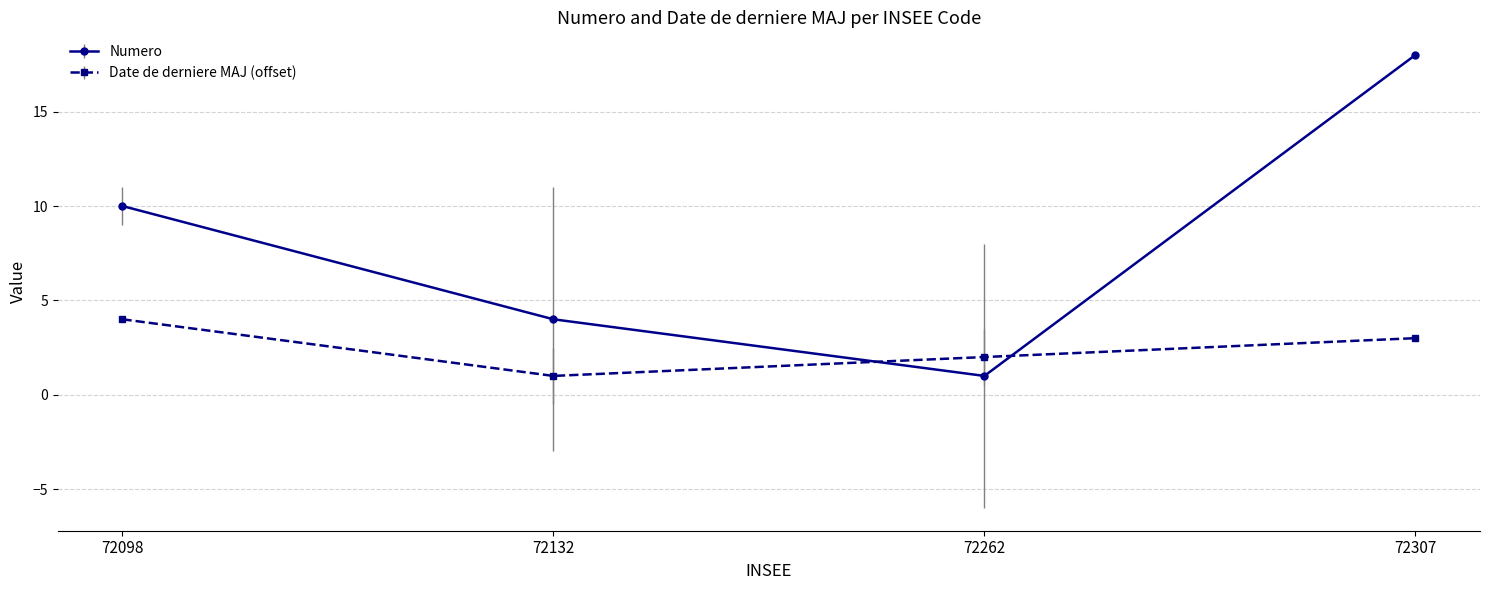

What is the total value across all series at 72307?

21